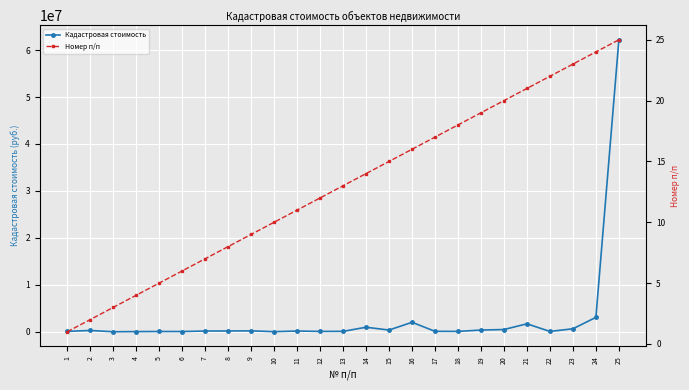

True or false: Номер п/п and Кадастровая стоимость cross at least once.

False